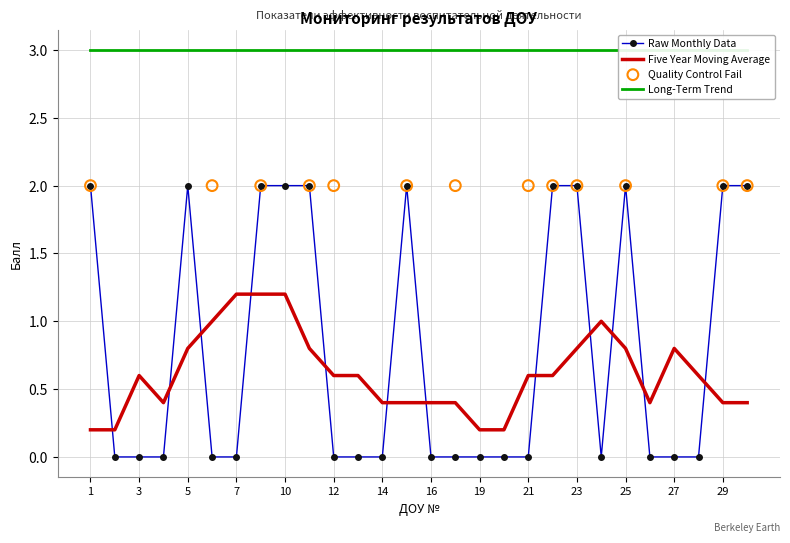

What are all the series names shown in the legend?

Raw Monthly Data, Five Year Moving Average, Quality Control Fail, Long-Term Trend